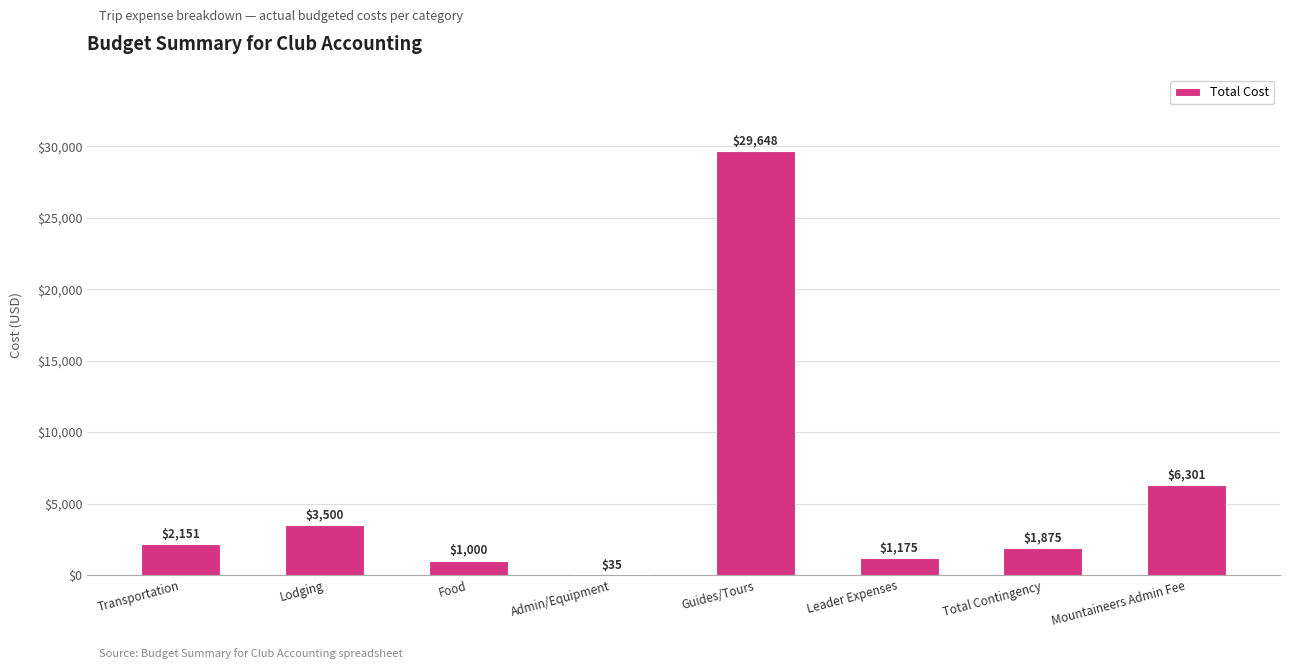

What is the change in value from Food to Guides/Tours?

+28648.0